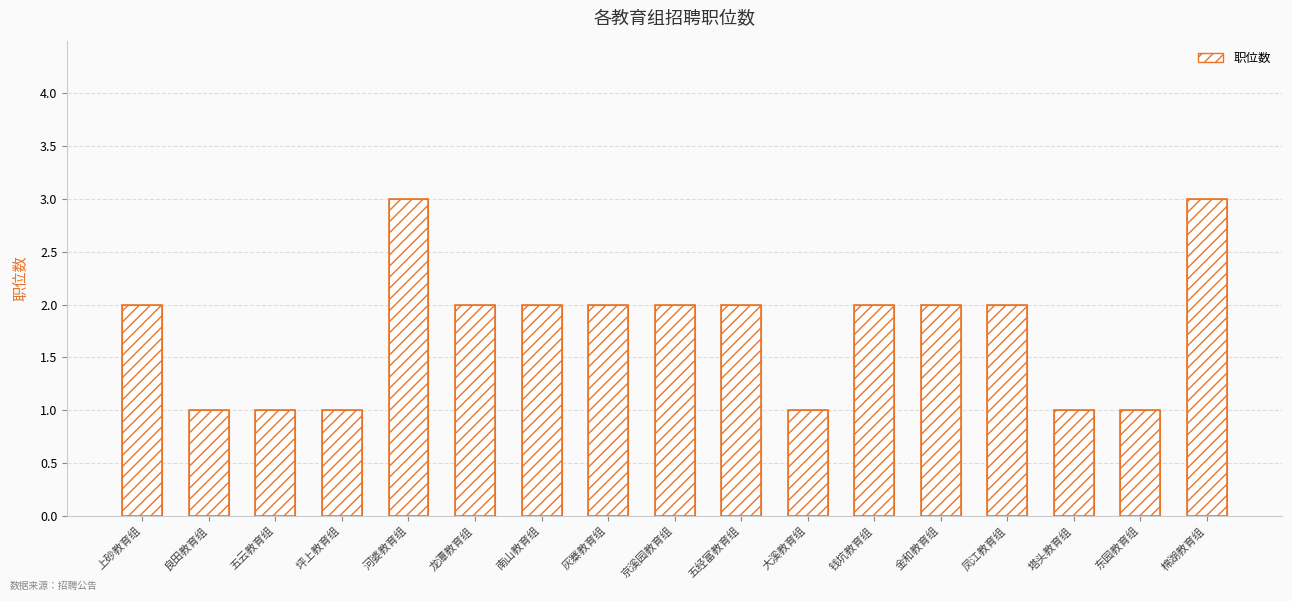

Count the number of values greater than 2.

2